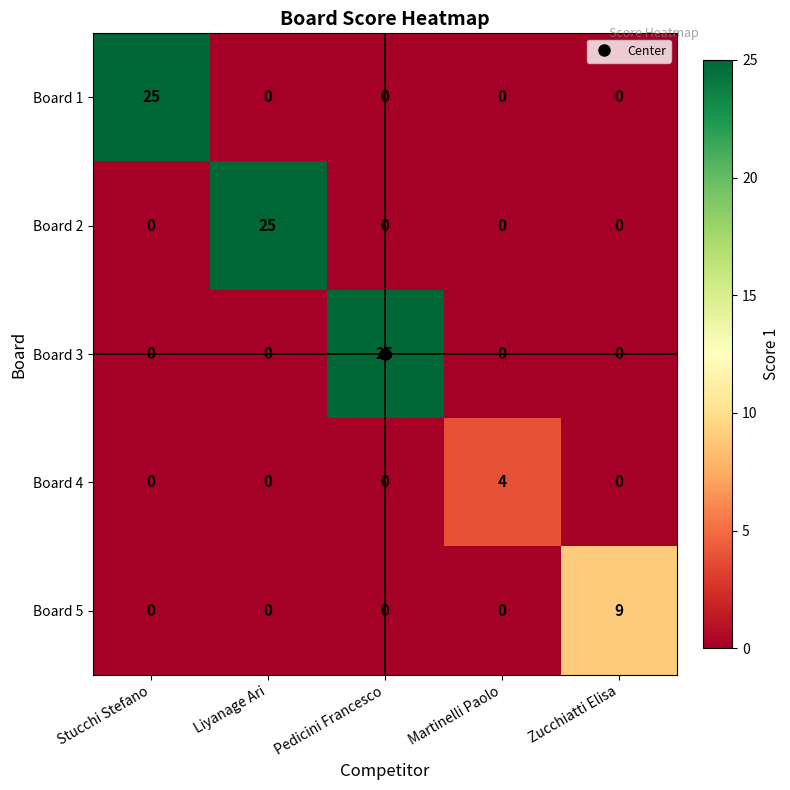

Between Stucchi Stefano and Martinelli Paolo, which series saw the biggest shift?

Board 1